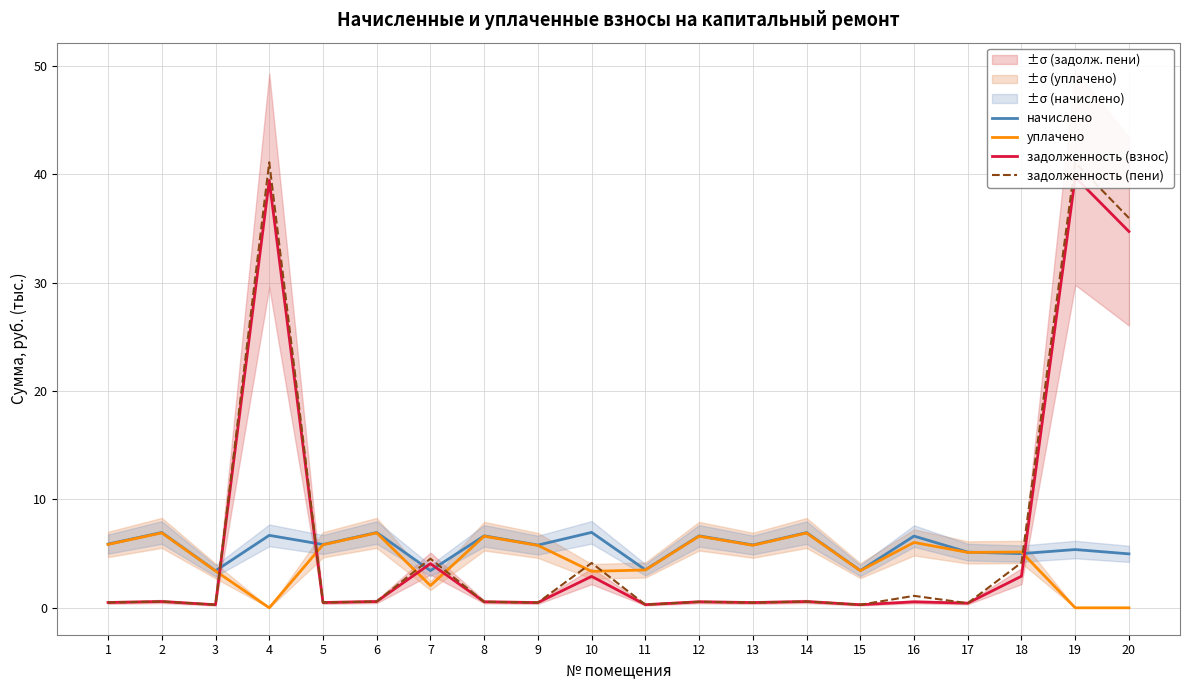

Which category has the highest value in the задолженность (взнос) series?

19